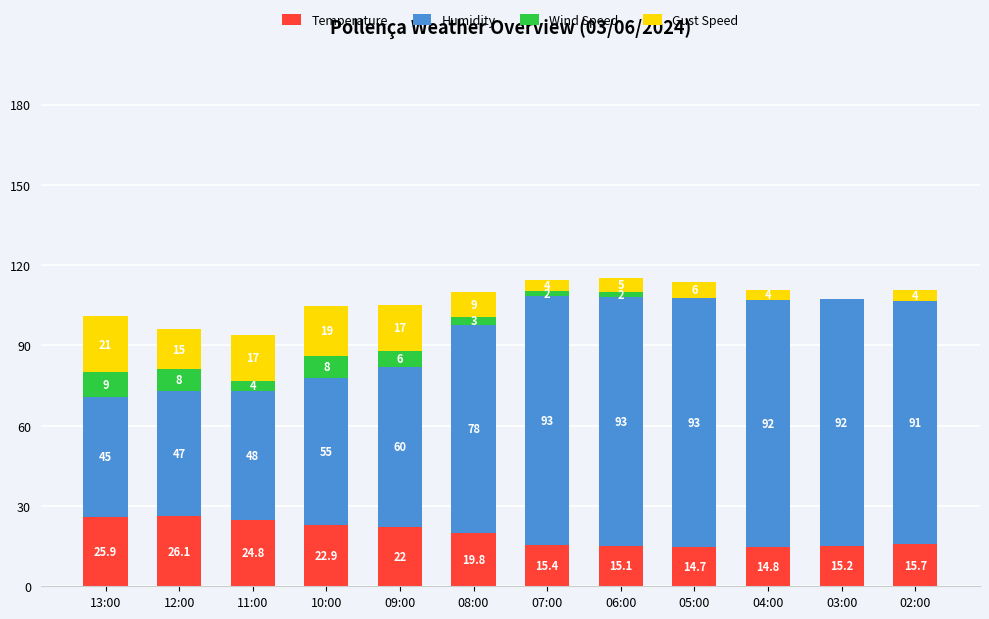

How many categories are shown in the chart?

12